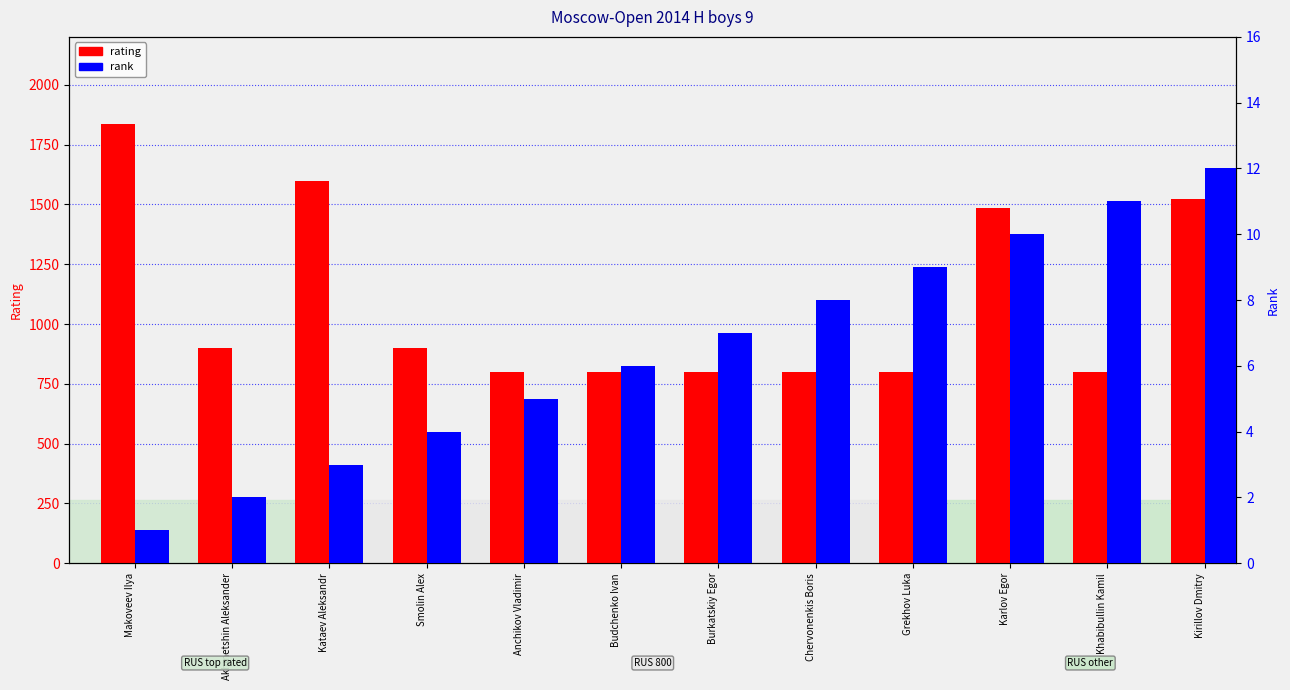

Is it true that rank equals 2 at Akhmetshin Aleksander?

True